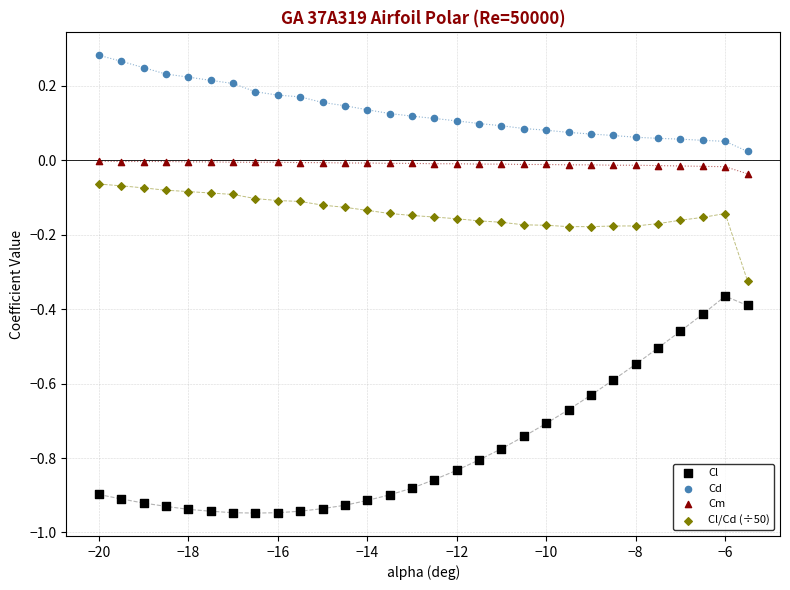

Which series has the largest Y range (max minus min)?

Cl